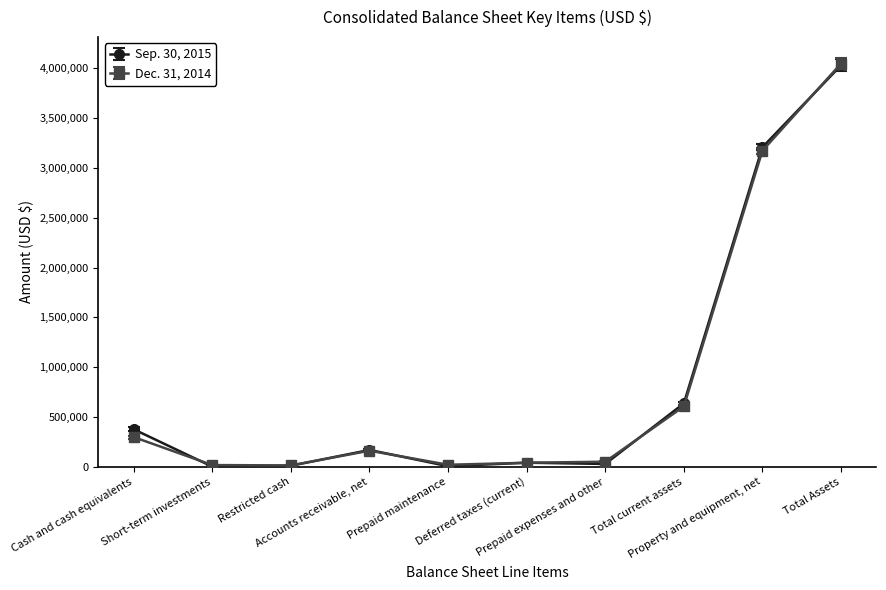

True or false: Dec. 31, 2014 has more than 2 interior local peaks.

False